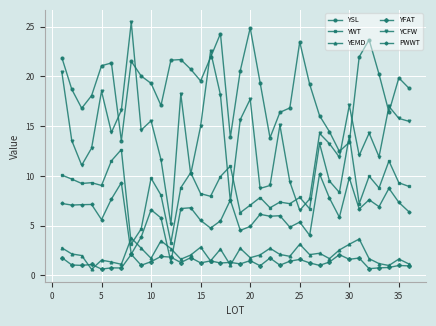

Which series has the largest range (max minus min)?

YCFW